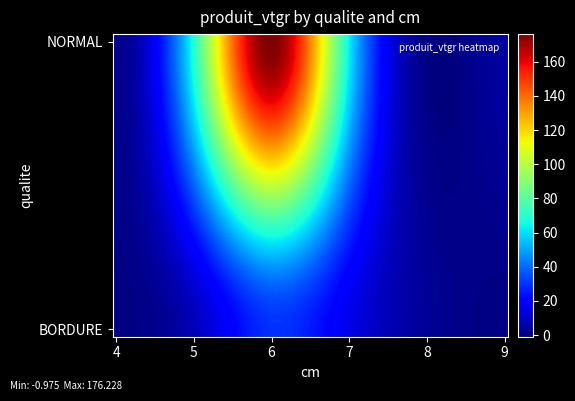

Reading left to right, transcribe all the data shown in this chart.

NORMAL: 1.3	69.4	176.4	61.9	4.2
BORDURE: 0.0	8.2	29.5	15.5	0.0